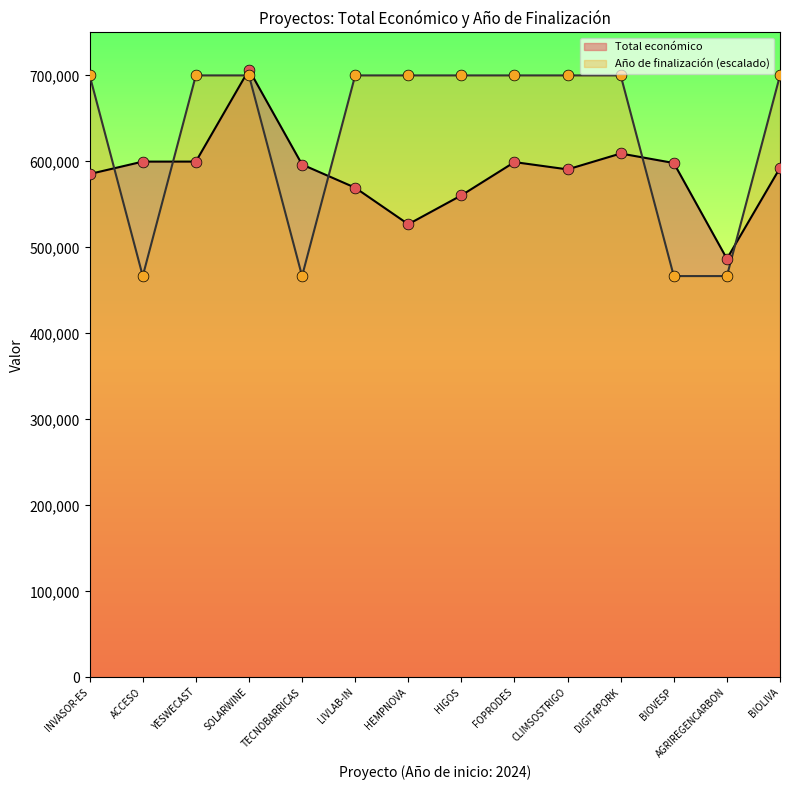

Which series has the widest spread of Y values?

Año de finalización